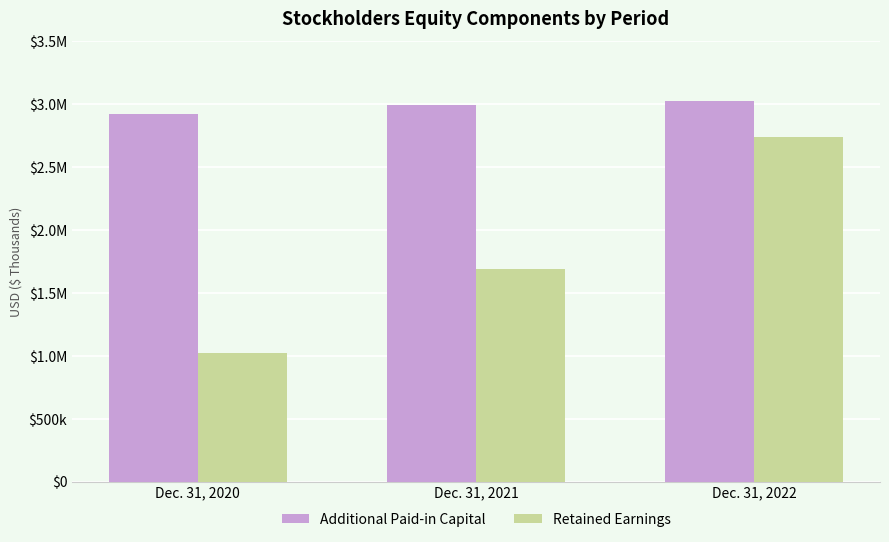

Does the chart contain any negative values?

No